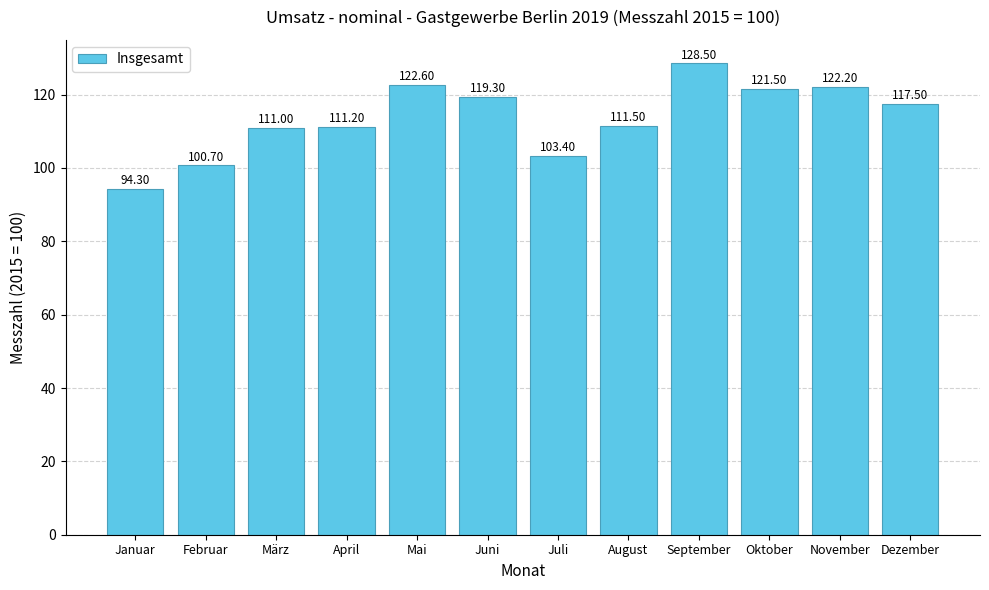

The value at März is 111.0. True or false?

True